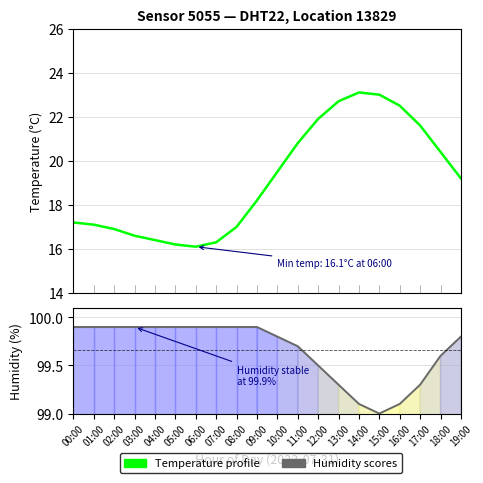

Which label corresponds to the largest value in the chart?

00:00